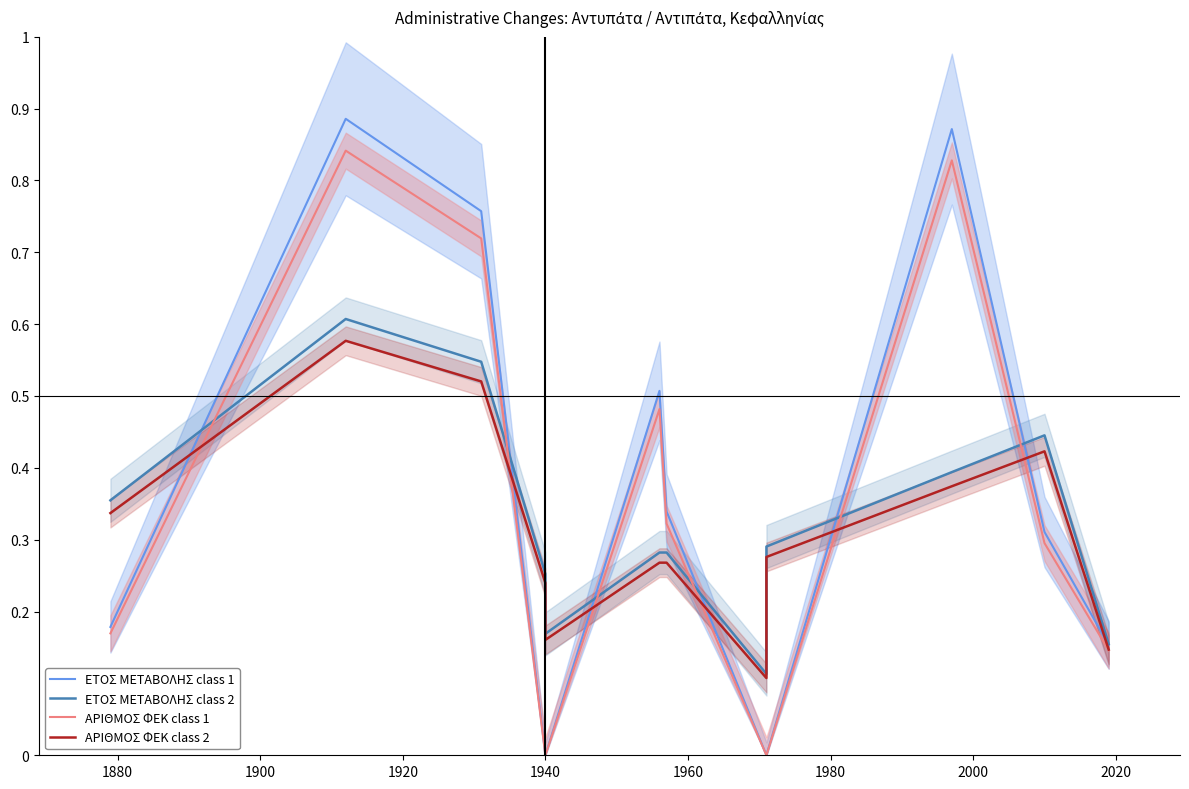

Reading left to right, list all the values displayed in this chart.

ΕΤΟΣ ΜΕΤΑΒΟΛΗΣ class 1: 0.2	0.9	0.8	0.0	0.0	0.5	0.3	0.0	0.0	0.9	0.3	0.2
ΕΤΟΣ ΜΕΤΑΒΟΛΗΣ class 2: 0.4	0.6	0.5	0.3	0.2	0.3	0.3	0.1	0.3	0.4	0.4	0.2
ΑΡΙΘΜΟΣ ΦΕΚ class 1: 0.2	0.8	0.7	0.0	0.0	0.5	0.3	0.0	0.0	0.8	0.3	0.1
ΑΡΙΘΜΟΣ ΦΕΚ class 2: 0.3	0.6	0.5	0.2	0.2	0.3	0.3	0.1	0.3	0.4	0.4	0.1